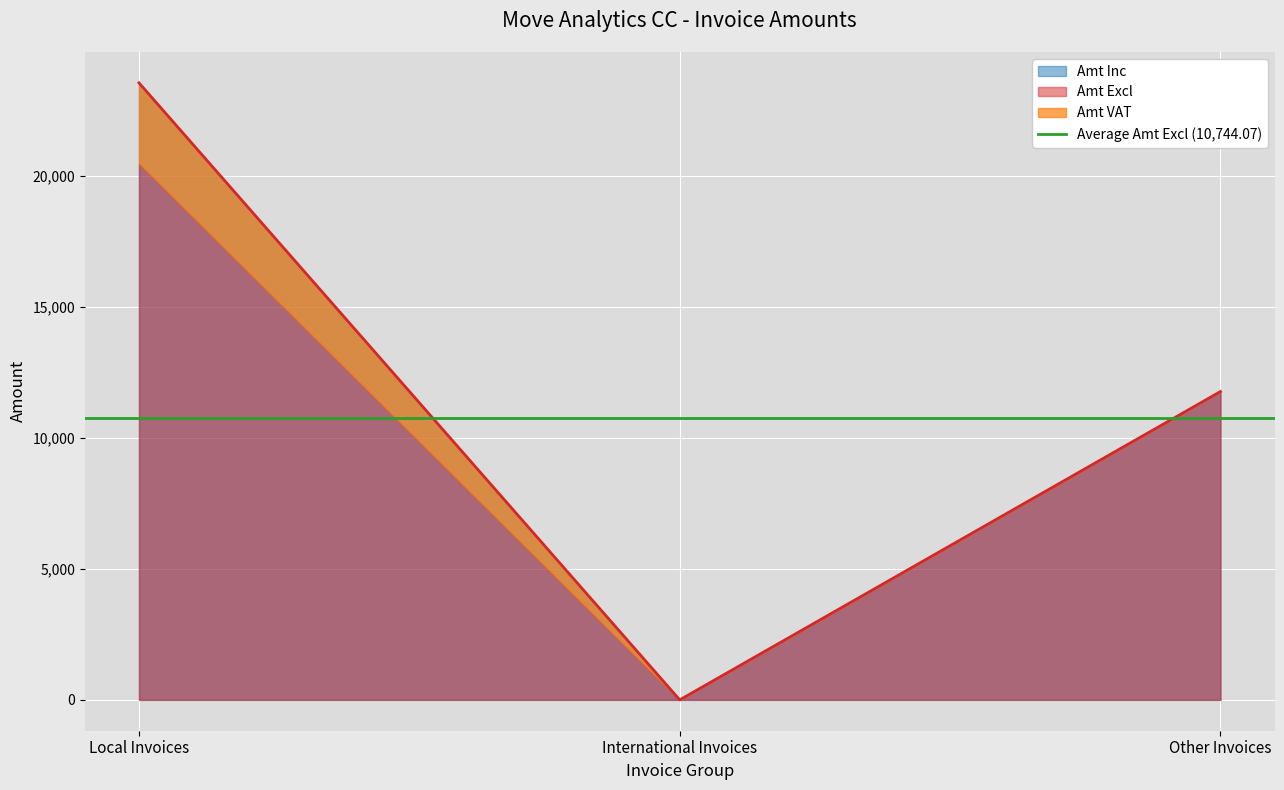

What is the sum of the Amt Excl values at Other Invoices and Local Invoices?

32232.2